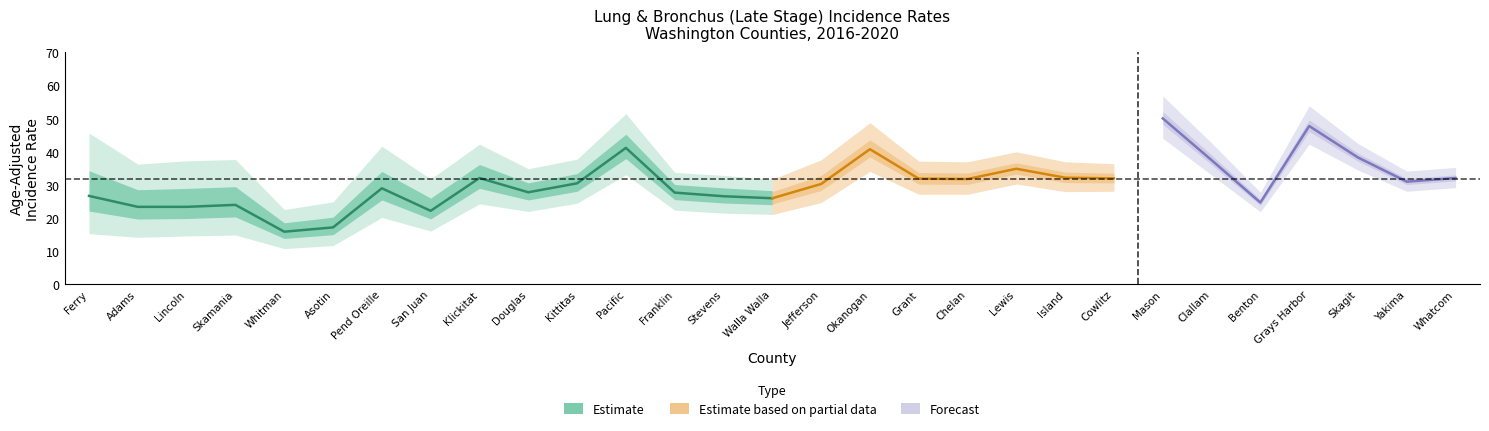

What is the difference between the maximum and minimum values in the Rate (Age-Adjusted) series?

34.2